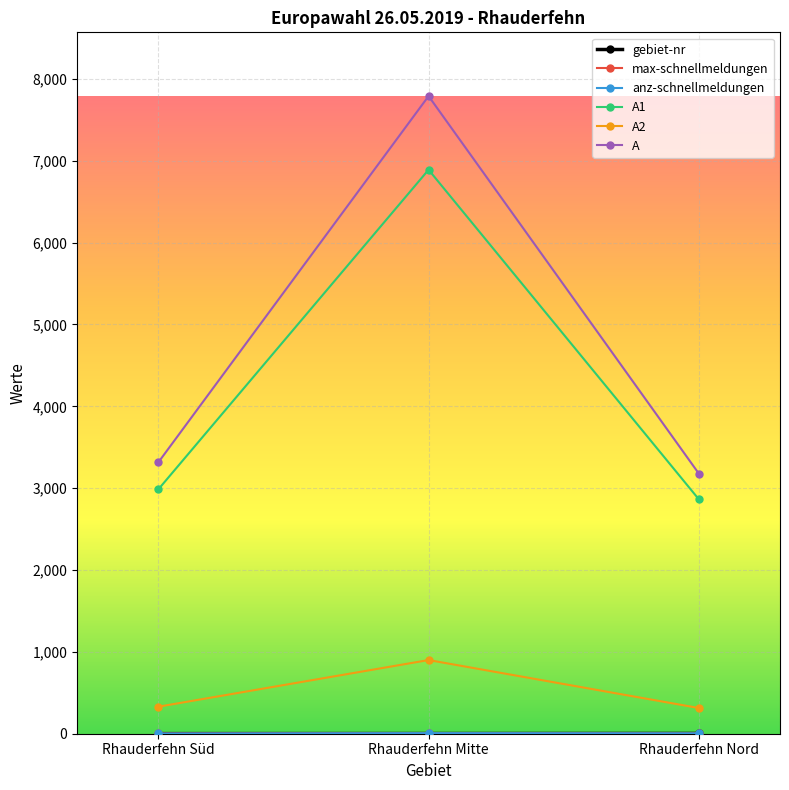

Reading left to right, extract all data points from this chart.

gebiet-nr: 1	2	3
max-schnellmeldungen: 3	7	5
anz-schnellmeldungen: 3	7	5
A1: 2984	6890	2863
A2: 330	900	314
A: 3314	7790	3177